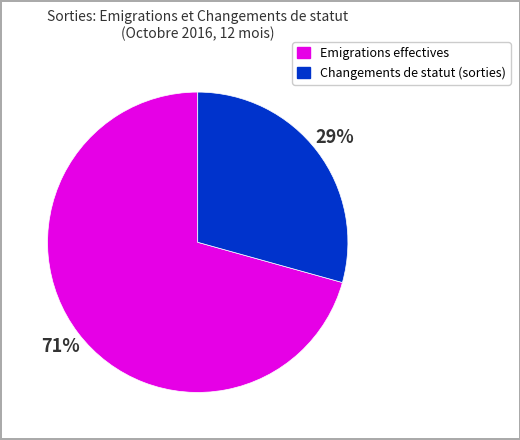

To the nearest percent, what is the average slice percentage?

50%